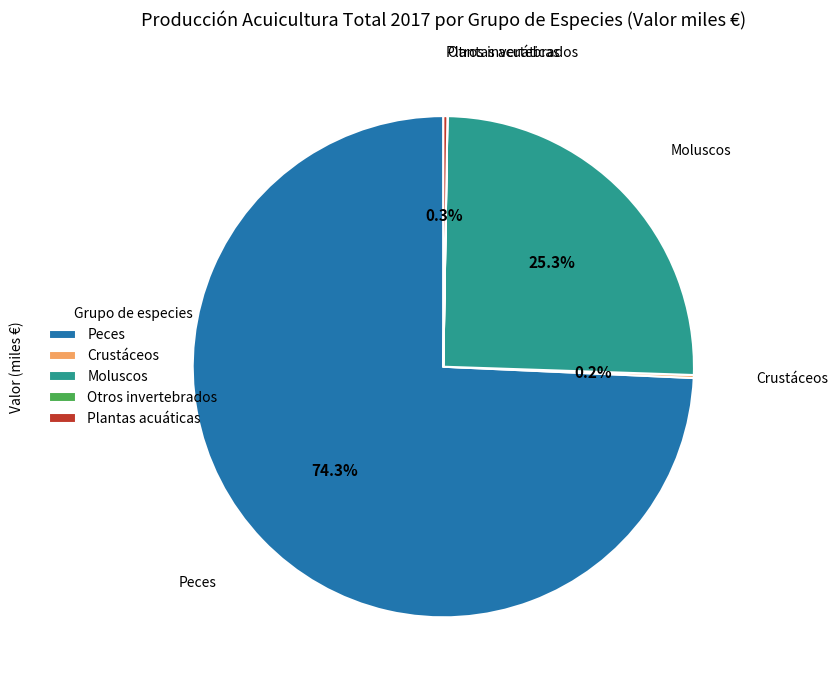

Approximately how many times larger is the value at Peces compared to Moluscos?

2.9